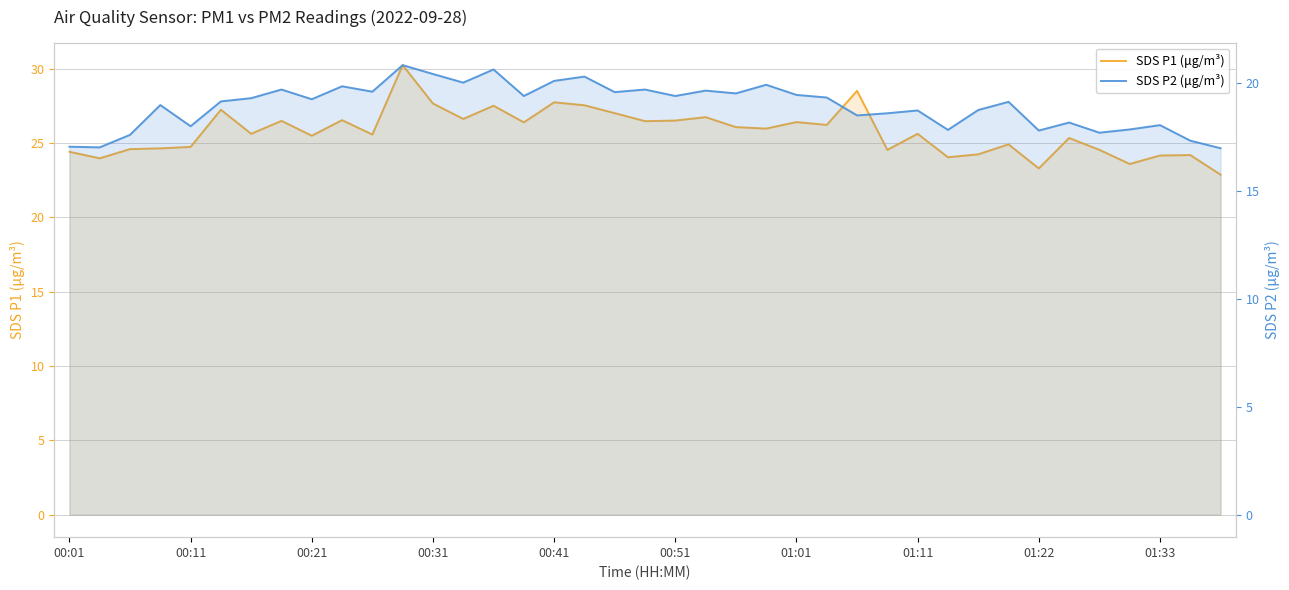

Rank the series by their maximum value, from lowest to highest.

SDS P2 (μg/m³), SDS P1 (μg/m³)